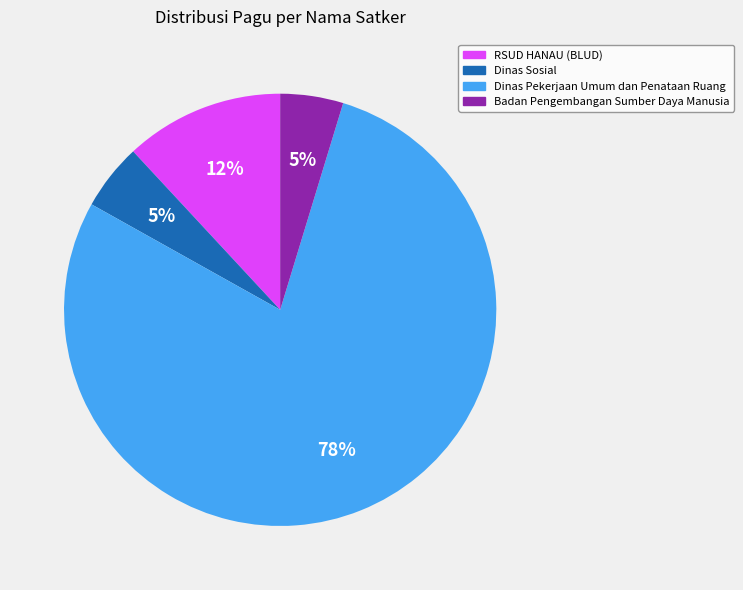

How many segments does this pie chart have?

4